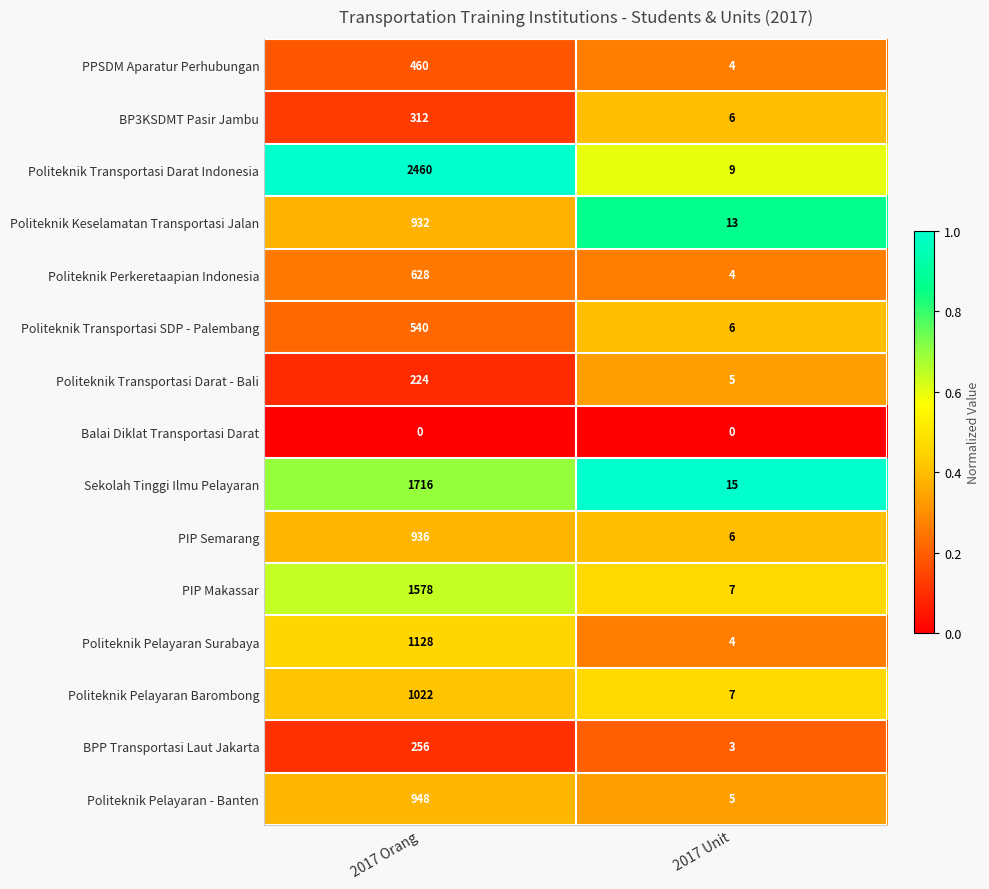

Which series changed the most between 2017 Orang and 2017 Unit?

Politeknik Transportasi Darat Indonesia